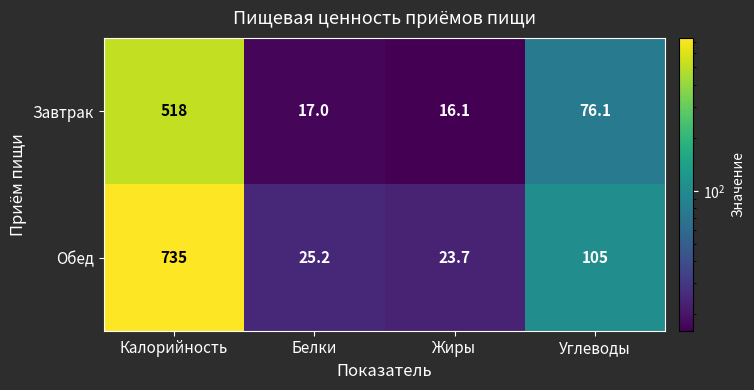

Rank the series by their maximum value, from lowest to highest.

Завтрак, Обед